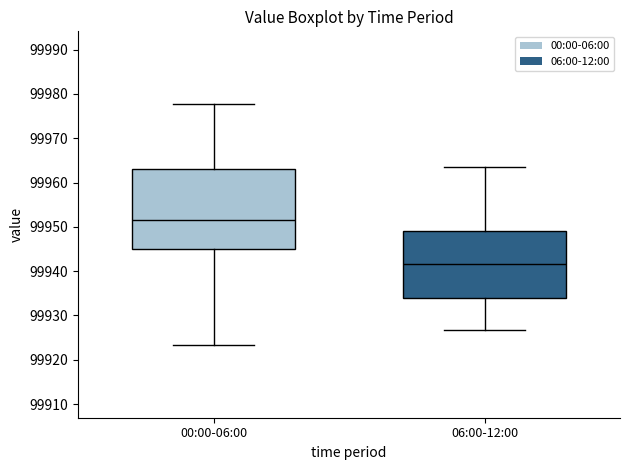

Which box's median line is the highest?

00:00-06:00